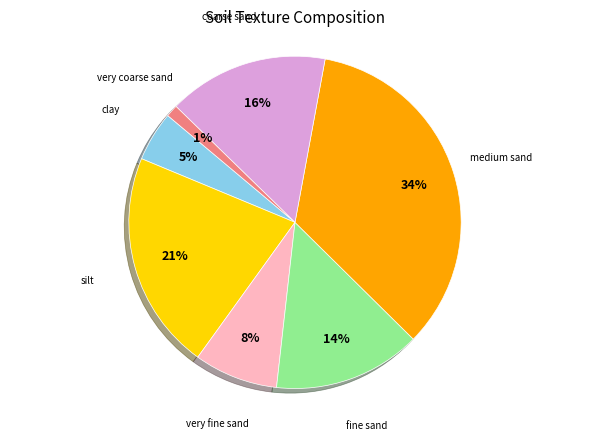

Does any single category account for the majority?

No